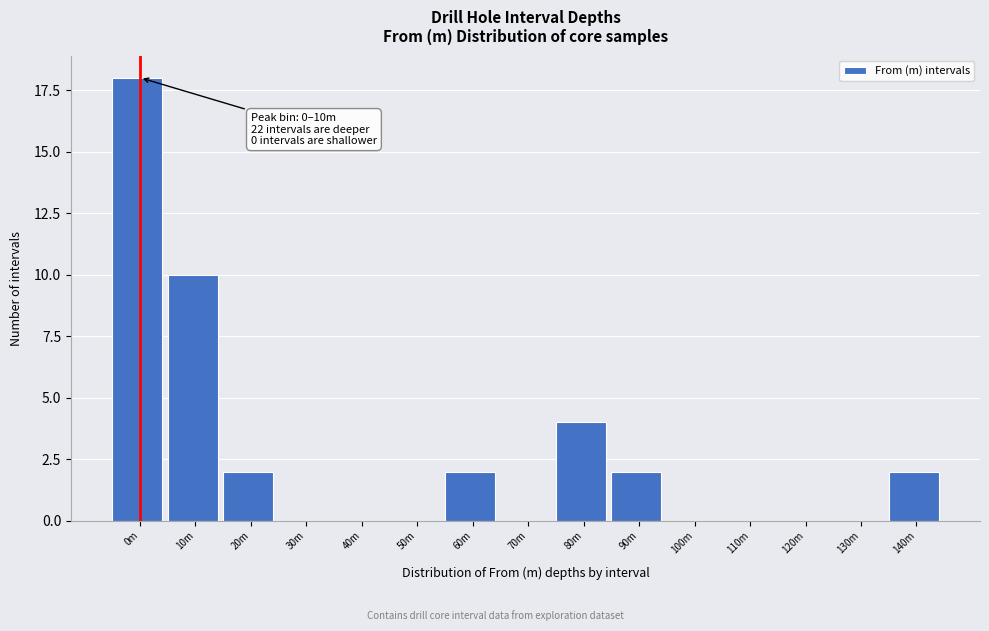

Reading left to right, what are all the values shown in this chart?

0m=18	10m=10	20m=2	30m=0	40m=0	50m=0	60m=2	70m=0	80m=4	90m=2	100m=0	110m=0	120m=0	130m=0	140m=2